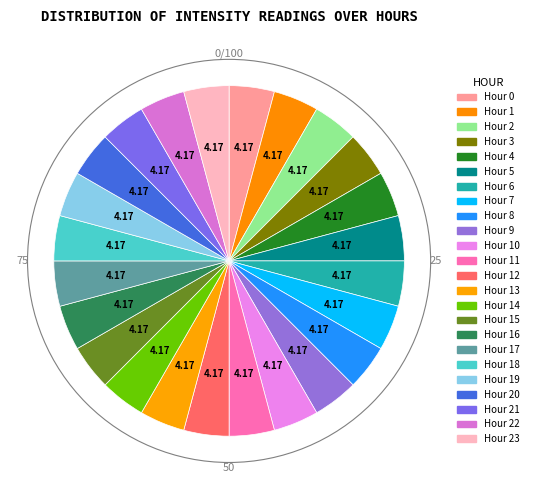

How many segments does this pie chart have?

24